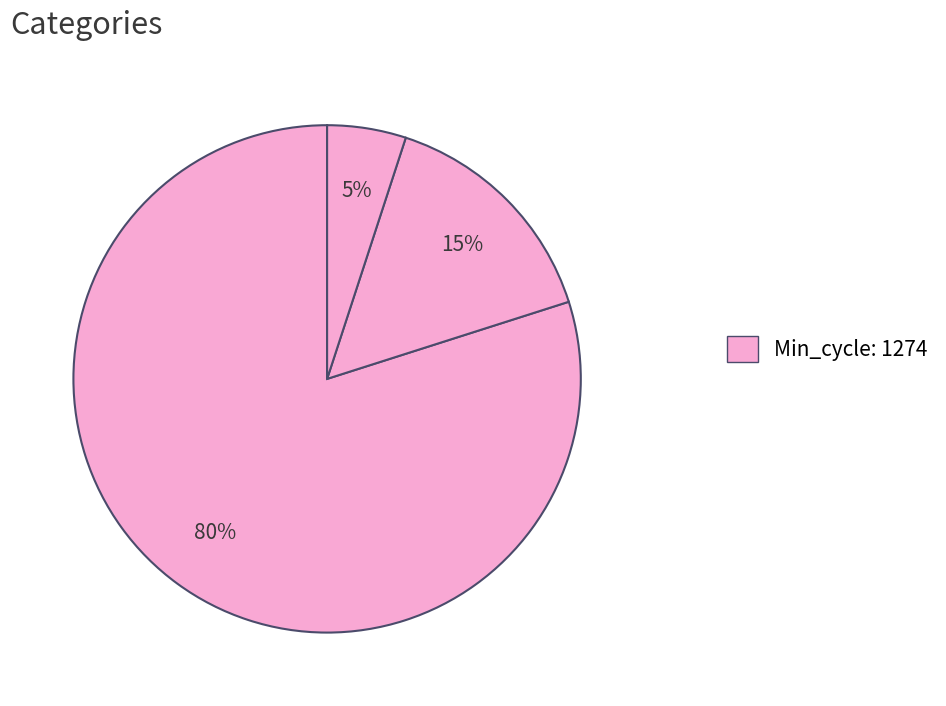

How many segments does this pie chart have?

3